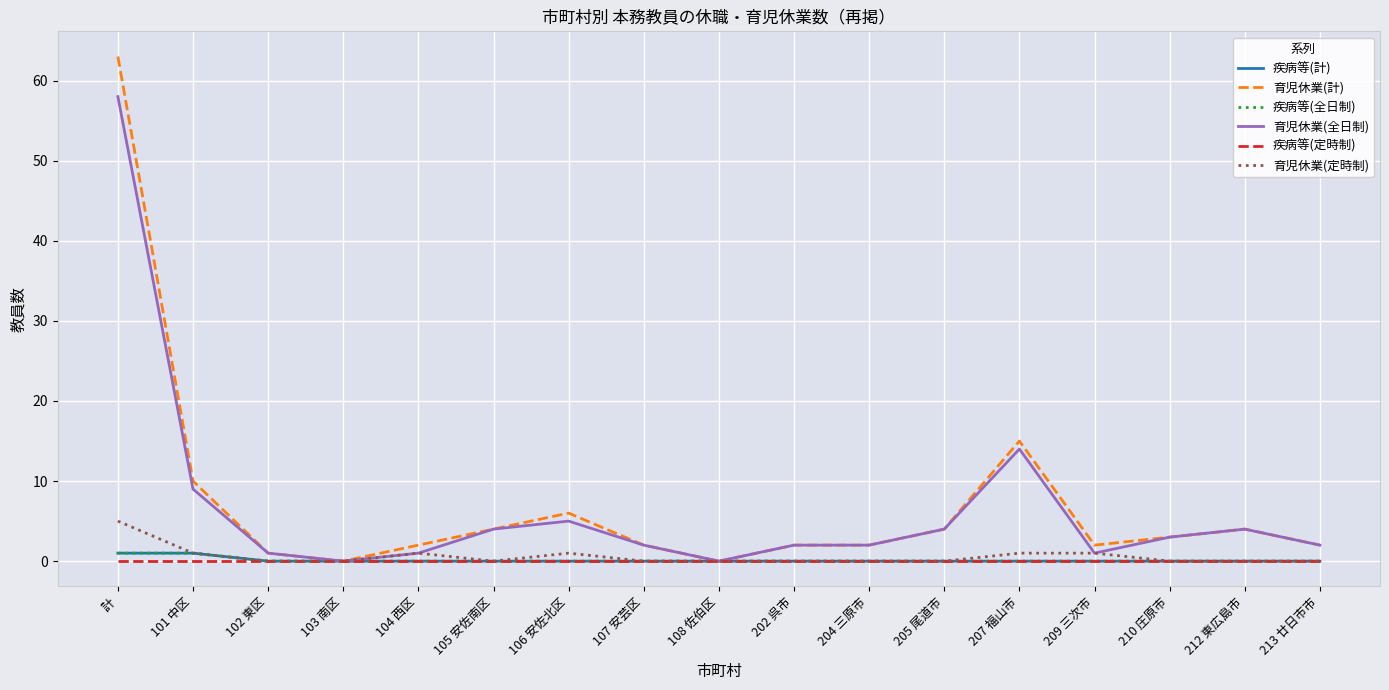

Which has a higher value, 207 福山市 or 205 尾道市?

207 福山市